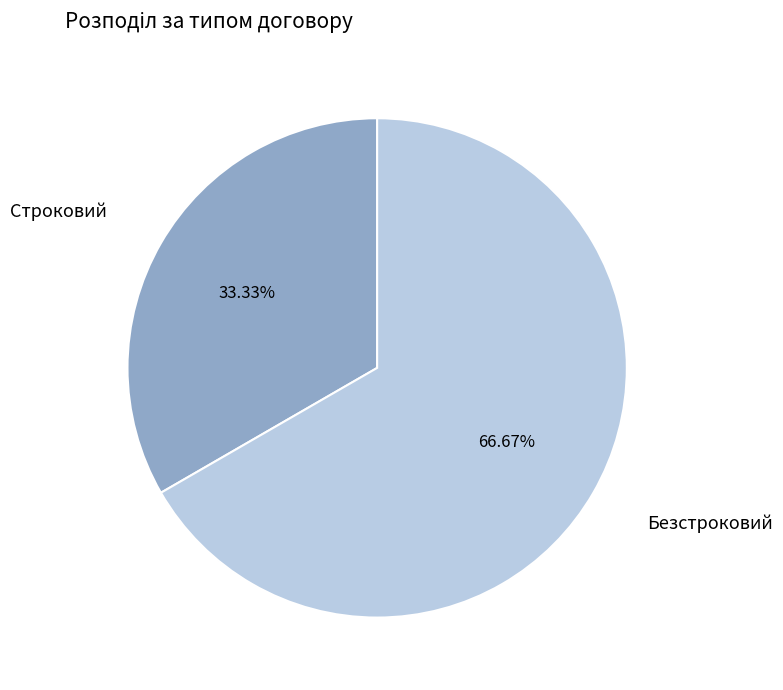

Is there any slice that represents more than half of the pie?

Yes